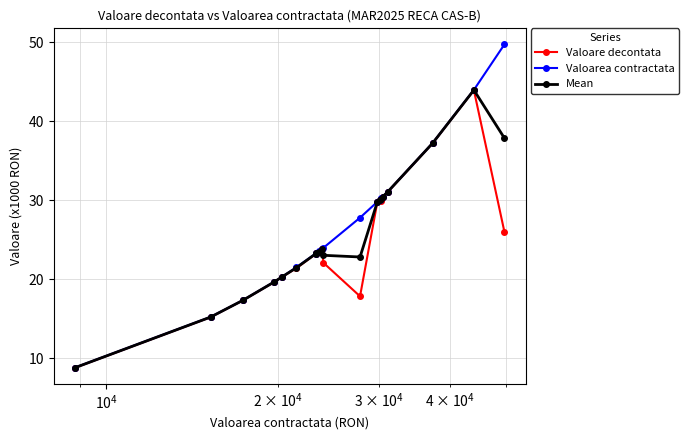

What is the highest value of the Mean series?

44.0